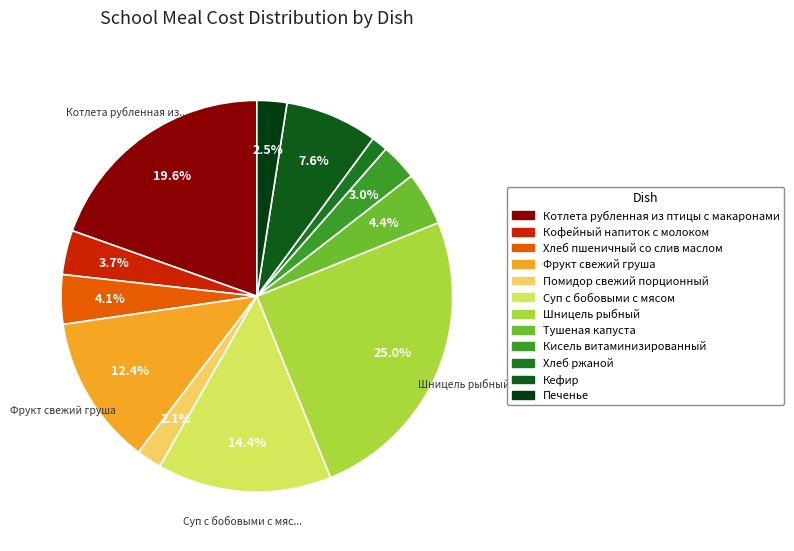

What is the ratio of the value at Котлета рубленная из птицы с макаронами to the value at Шницель рыбный?

0.8